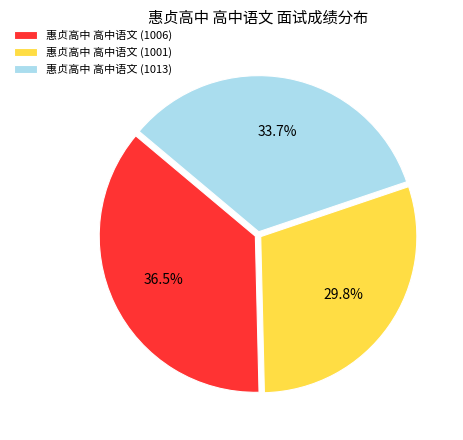

What is the largest slice in the pie chart?

惠贞高中 高中语文 (1006)